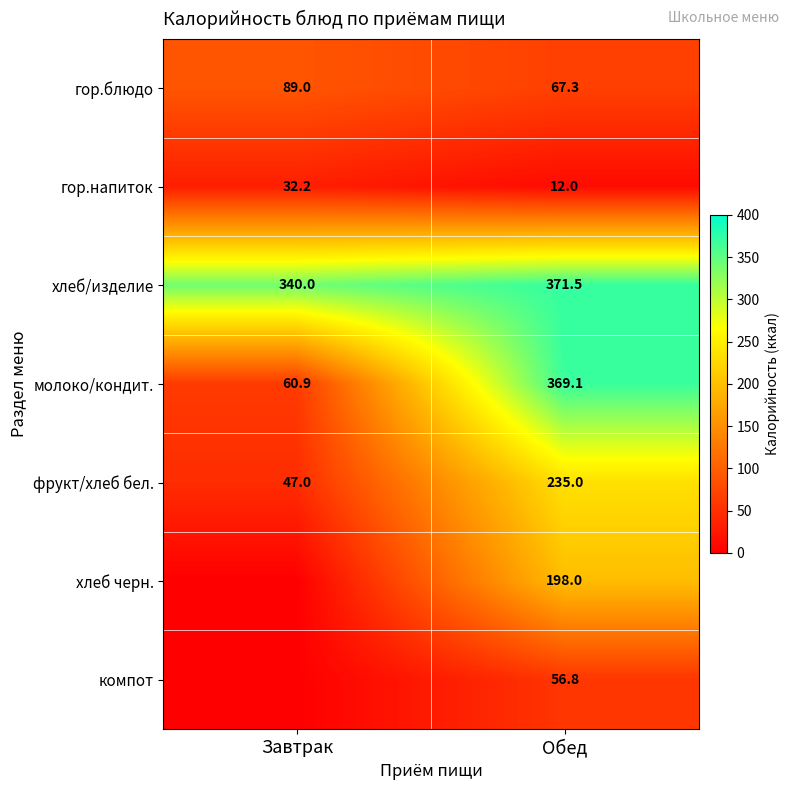

What value does the гор.блюдо series have at Обед?

67.3